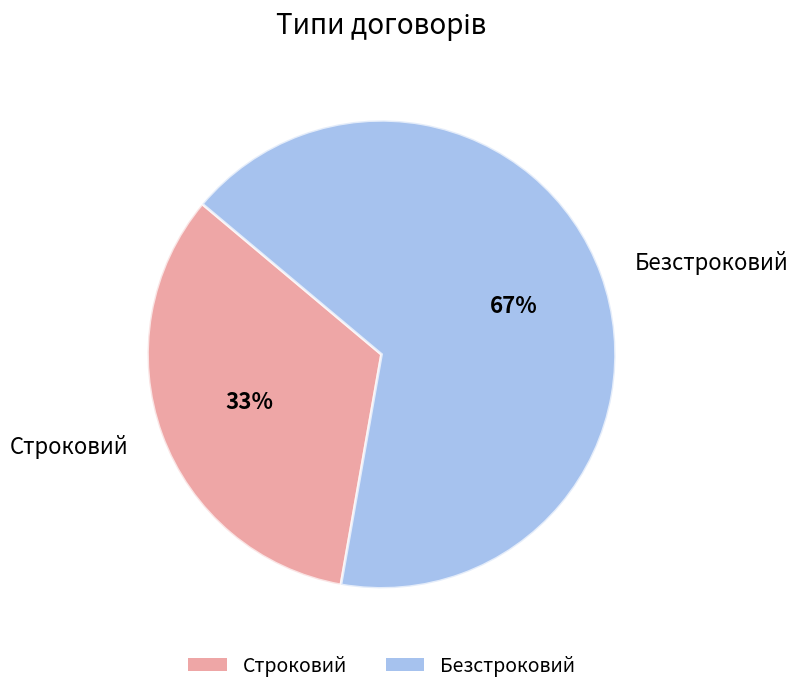

True or false: Строковий accounts for 33% of the total.

True